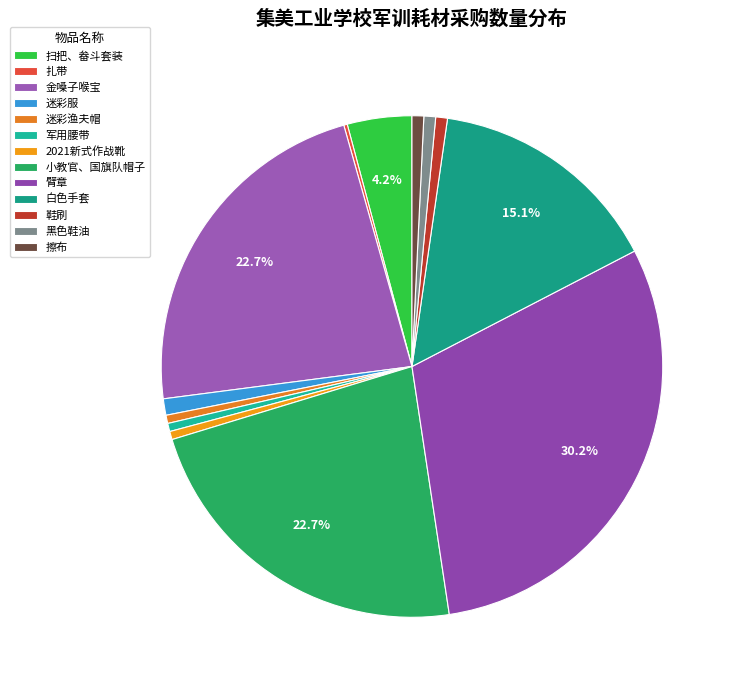

True or false: 小教官、国旗队帽子 accounts for 14% of the total.

False